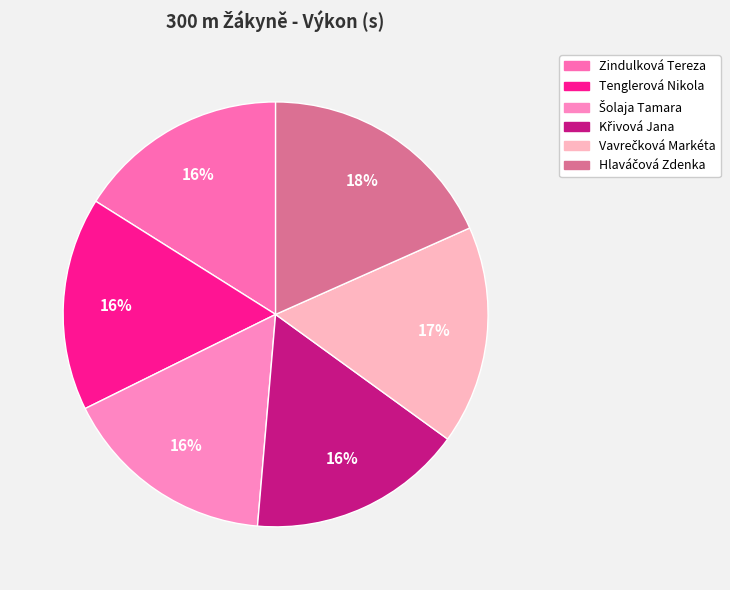

To the nearest percent, what is the average slice percentage?

17%